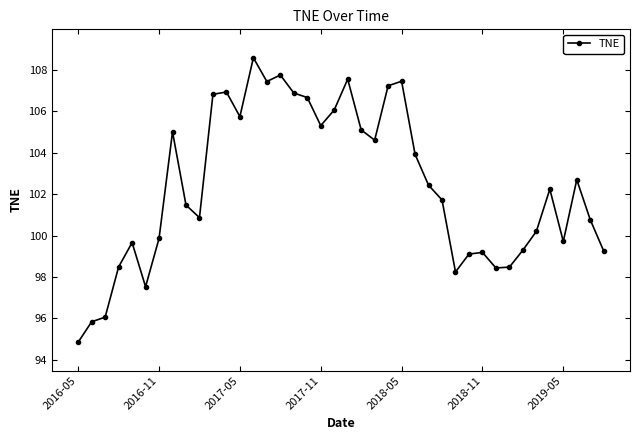

What is the smallest value displayed?

94.8